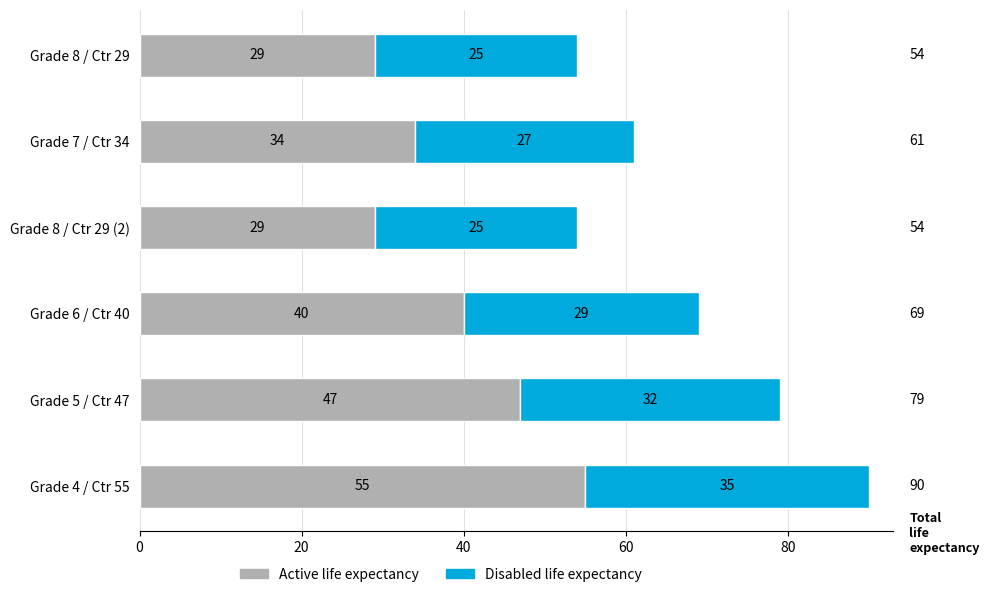

At which category is the sum across all series the highest?

Grade 4 / Ctr 55